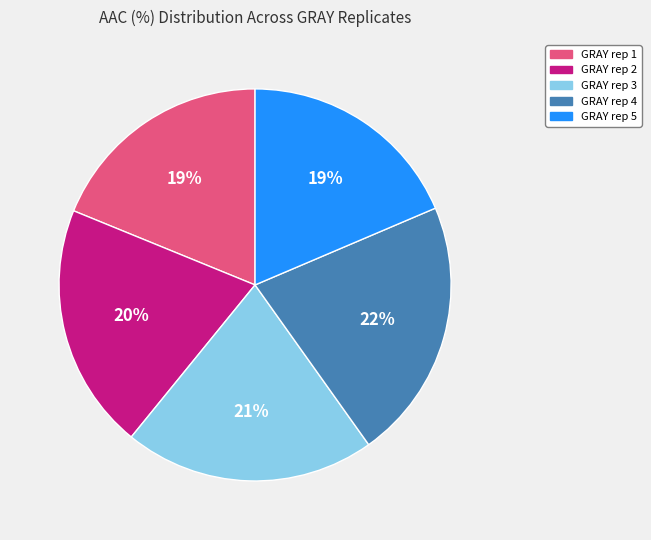

Which slice is the largest?

GRAY rep 4